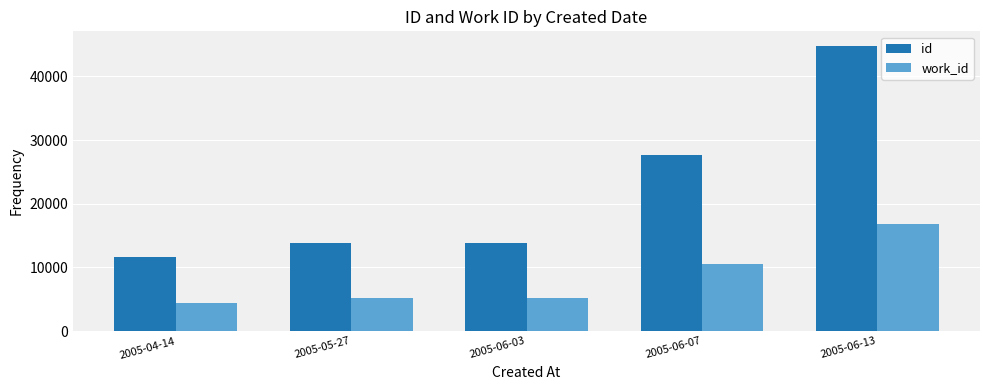

What are all the series names shown in the legend?

id, work_id